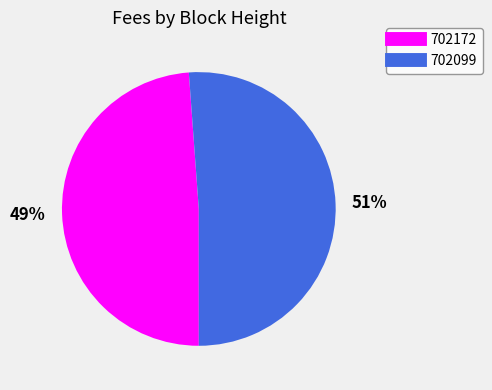

The 702099 slice represents 38% of the pie. True or false?

False